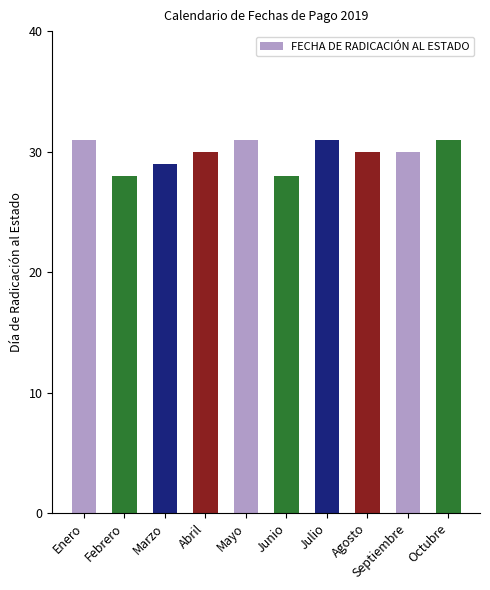

True or false: the data shows 30 at Agosto.

True